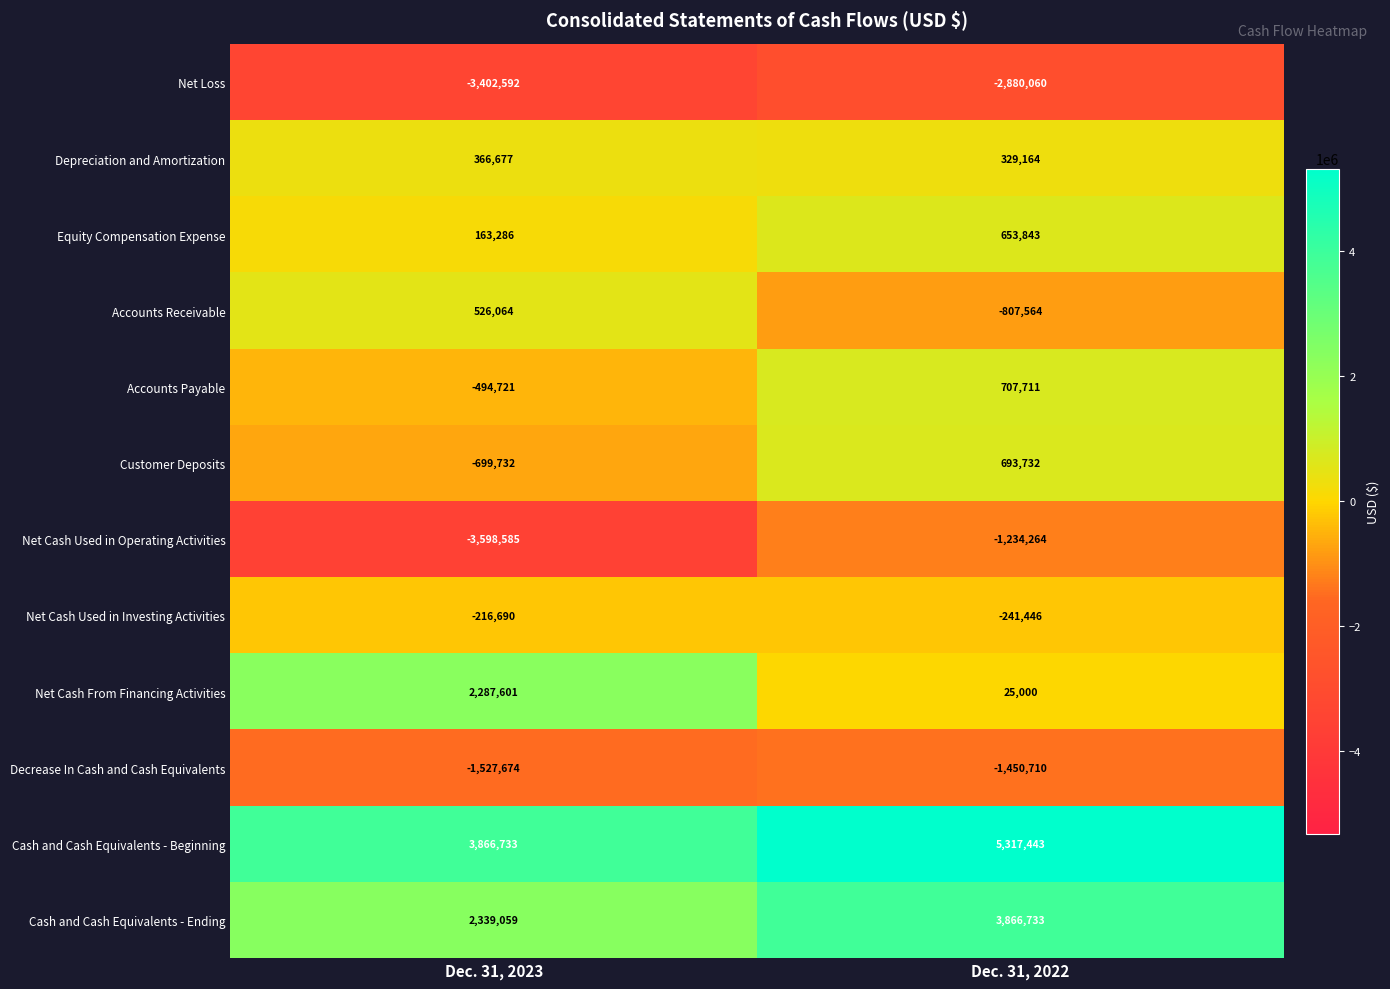

What is the smallest value displayed?

-3598585